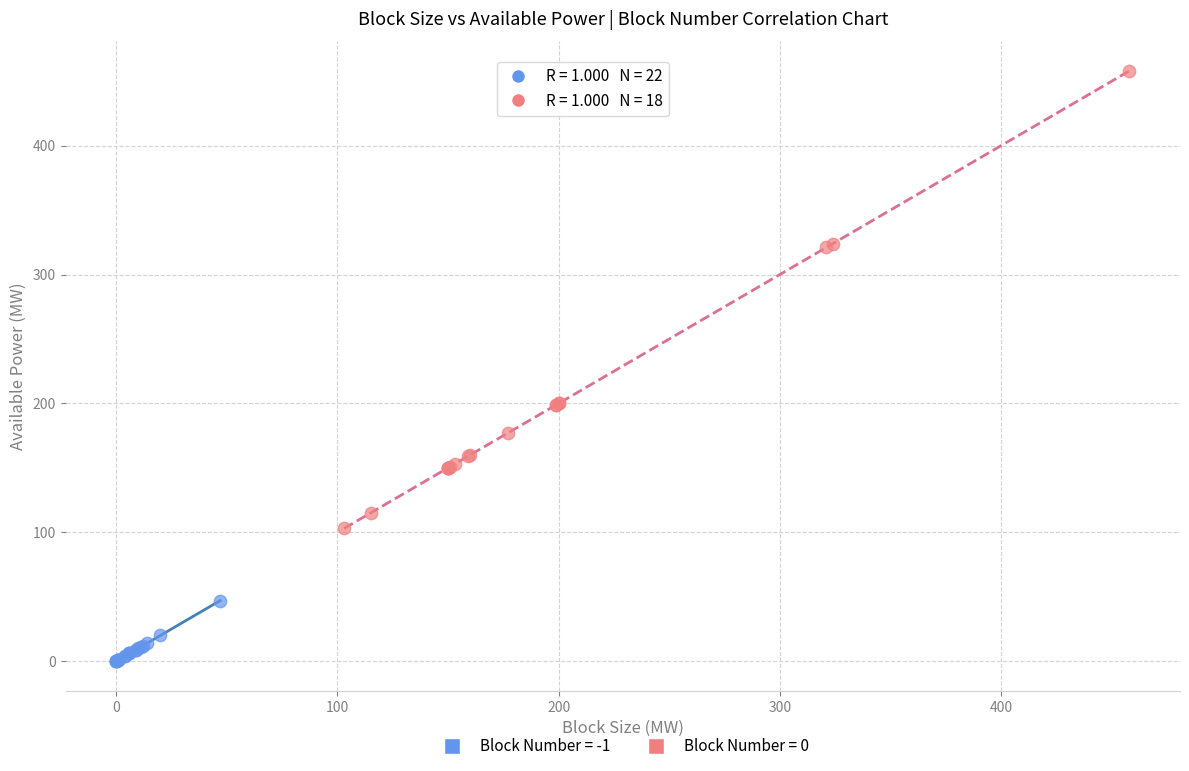

Which series has the widest spread of Y values?

Block Number = 0